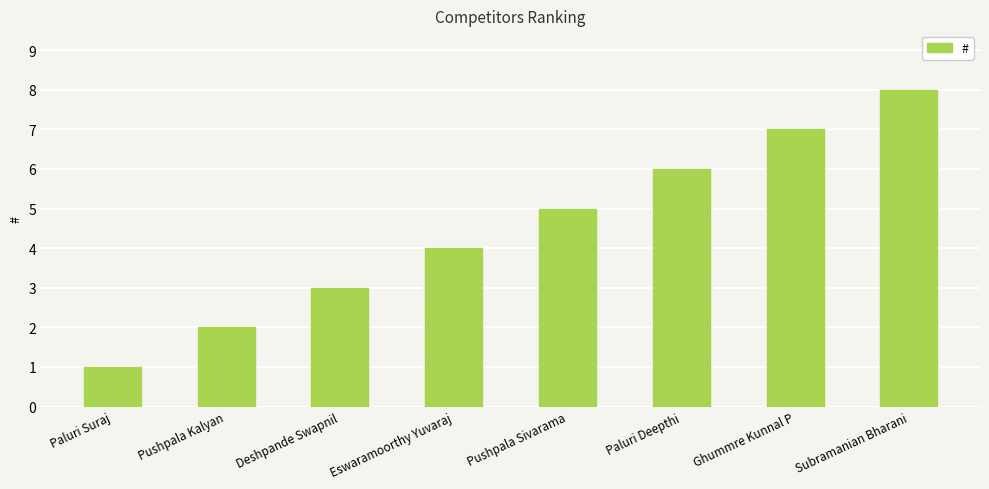

What is the change in value from Pushpala Sivarama to Ghummre Kunnal P?

+2